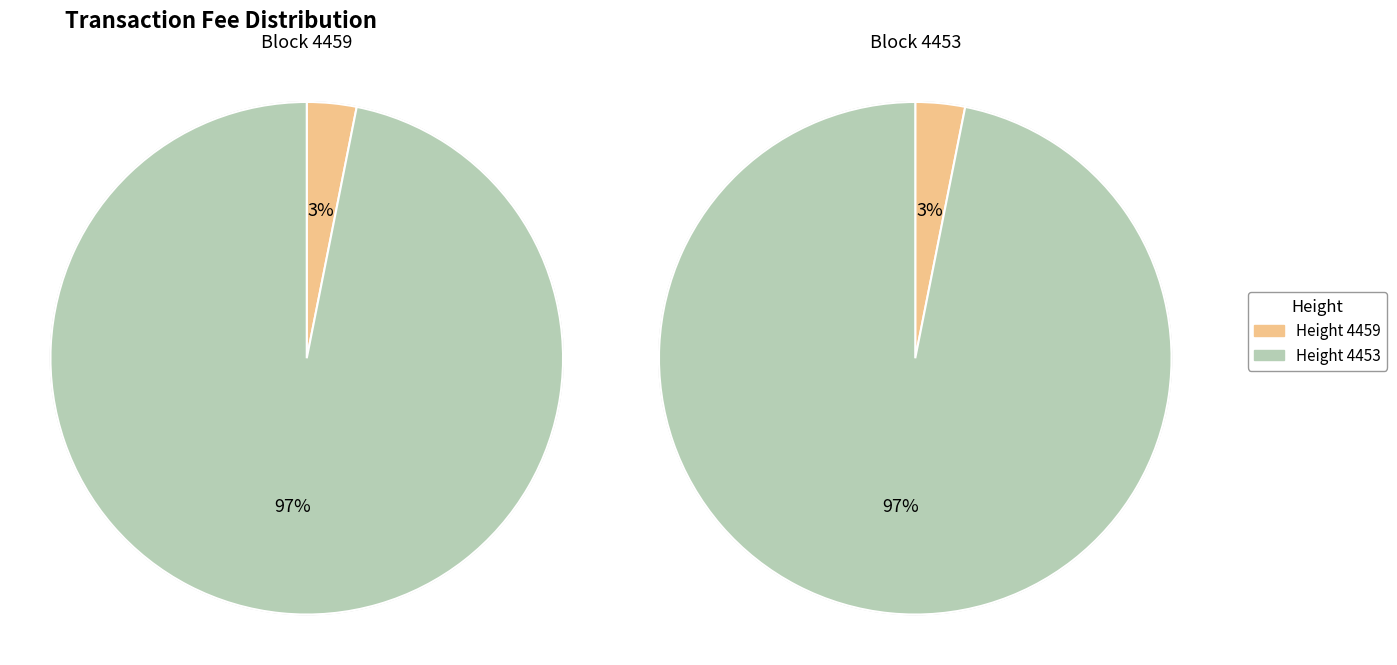

How many segments does this pie chart have?

2